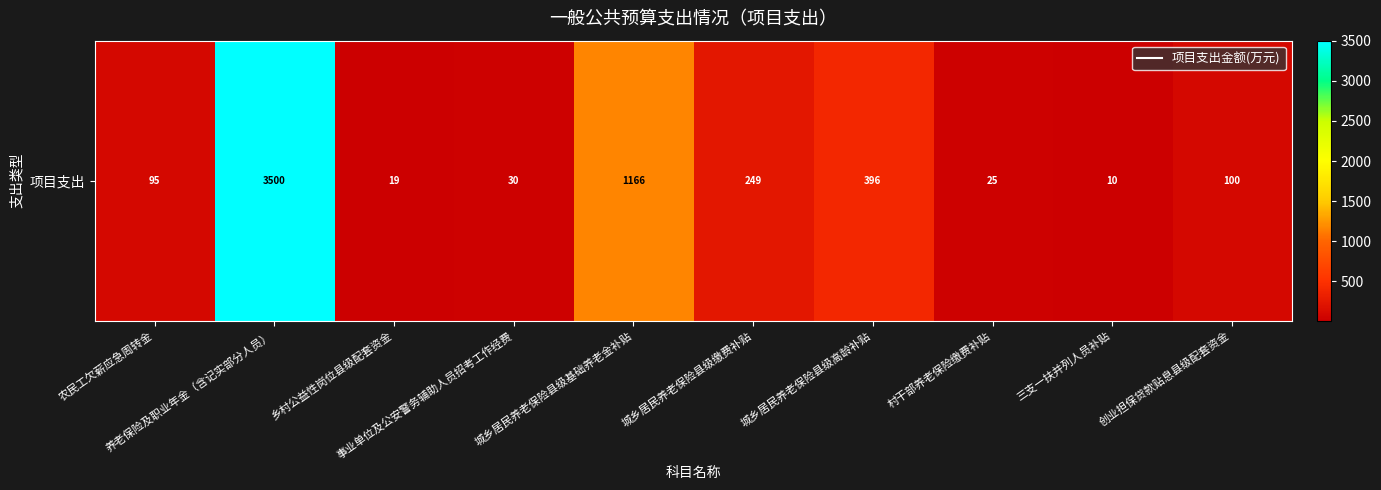

List the labels in order of value, smallest first.

三支一扶并列人员补贴, 乡村公益性岗位县级配套资金, 村干部养老保险缴费补贴, 事业单位及公安警务辅助人员招考工作经费, 农民工欠薪应急周转金, 创业担保贷款贴息县级配套资金, 城乡居民养老保险县级缴费补贴, 城乡居民养老保险县级高龄补贴, 城乡居民养老保险县级基础养老金补贴, 养老保险及职业年金（含记实部分人员）